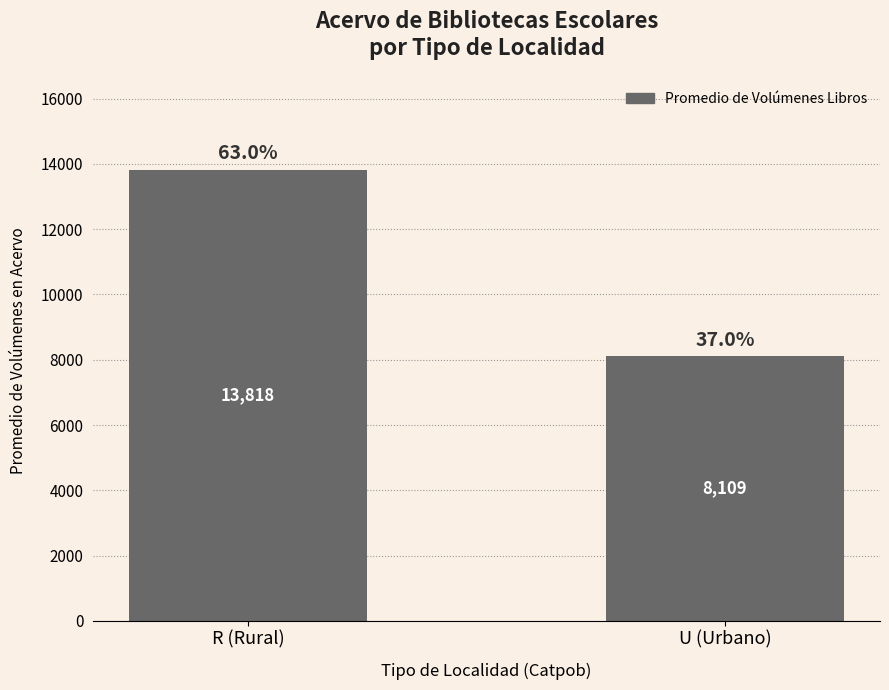

What is the change in value from R (Rural) to U (Urbano)?

-5709